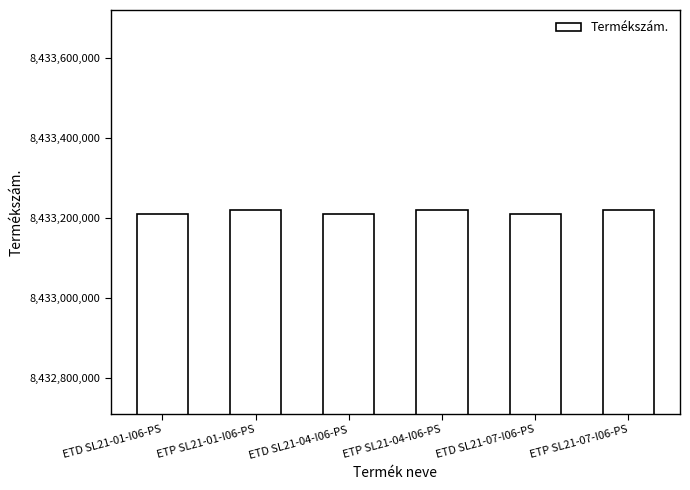

What is the ratio of the value at ETD SL21-04-I06-PS to the value at ETP SL21-04-I06-PS?

1.0